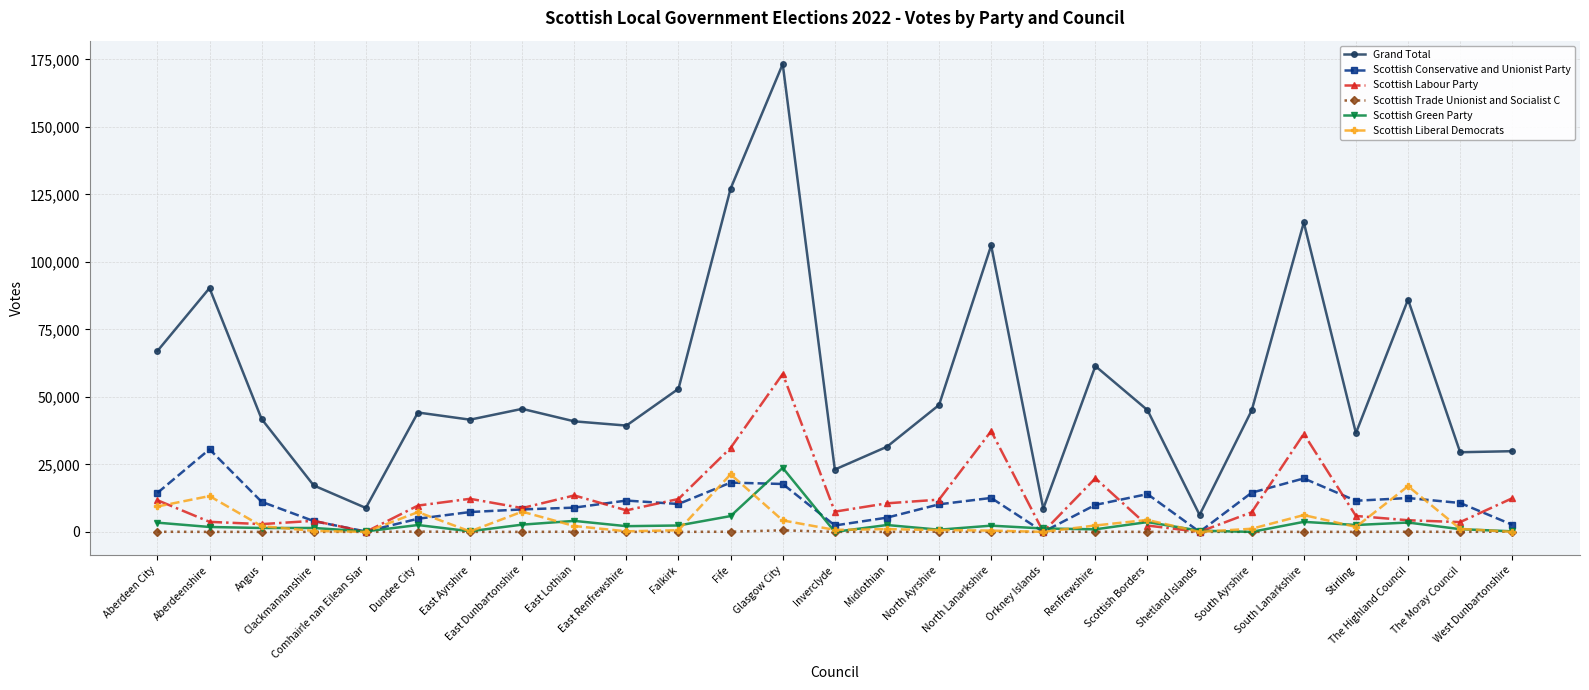

Which series has the largest range (max minus min)?

Grand Total